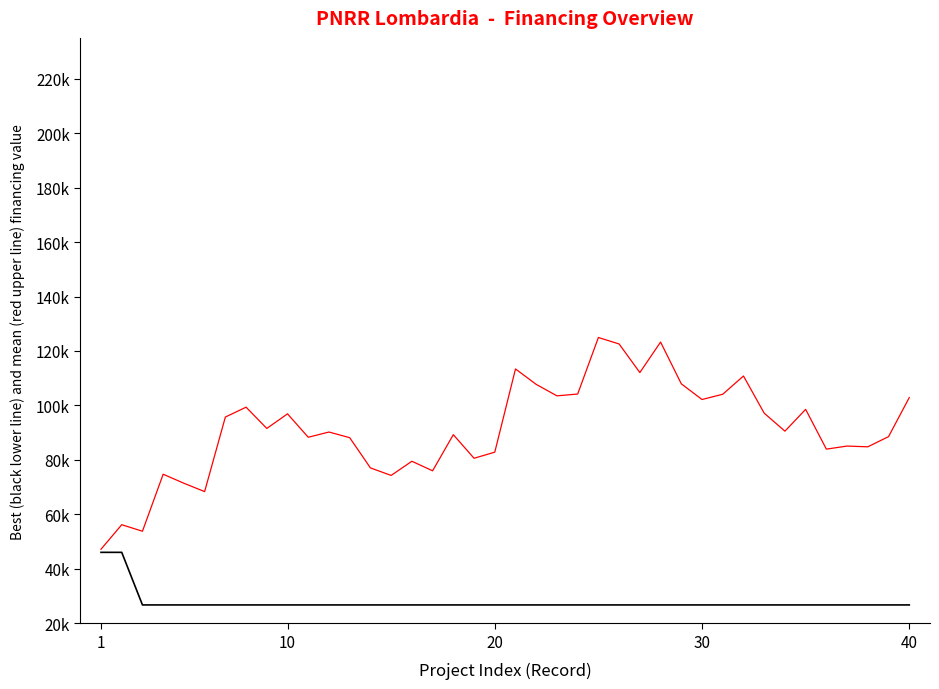

Does the chart have visible grid lines?

No